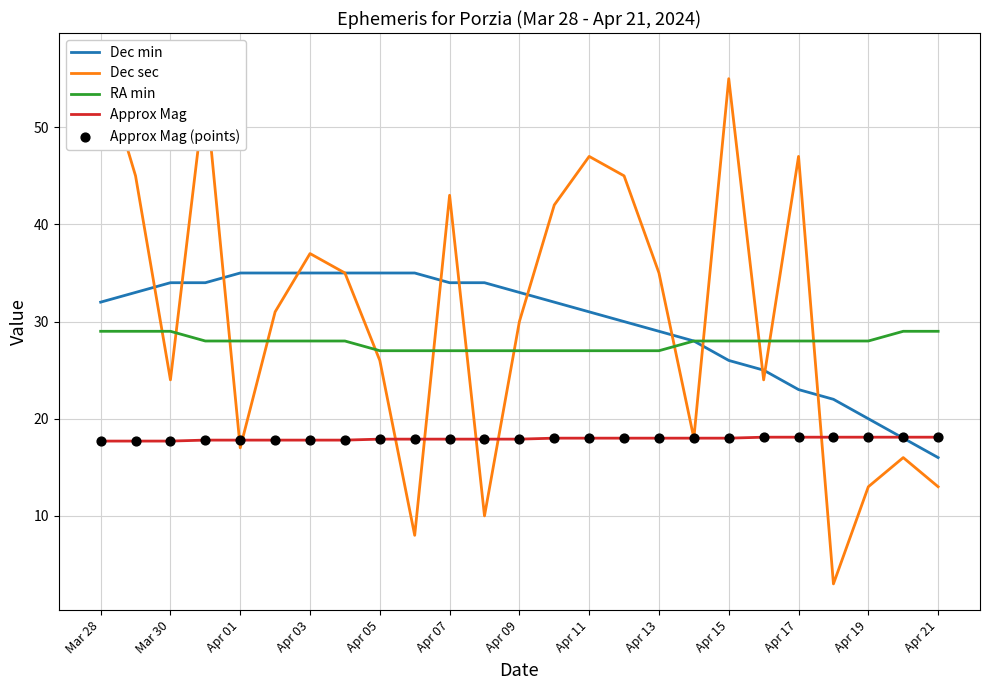

At how many categories does at least one series exceed 12?

25